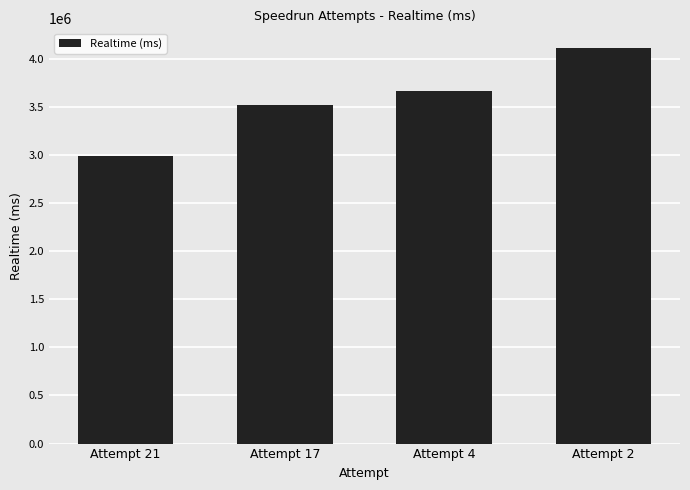

List the labels in order of value, smallest first.

Attempt 21, Attempt 17, Attempt 4, Attempt 2